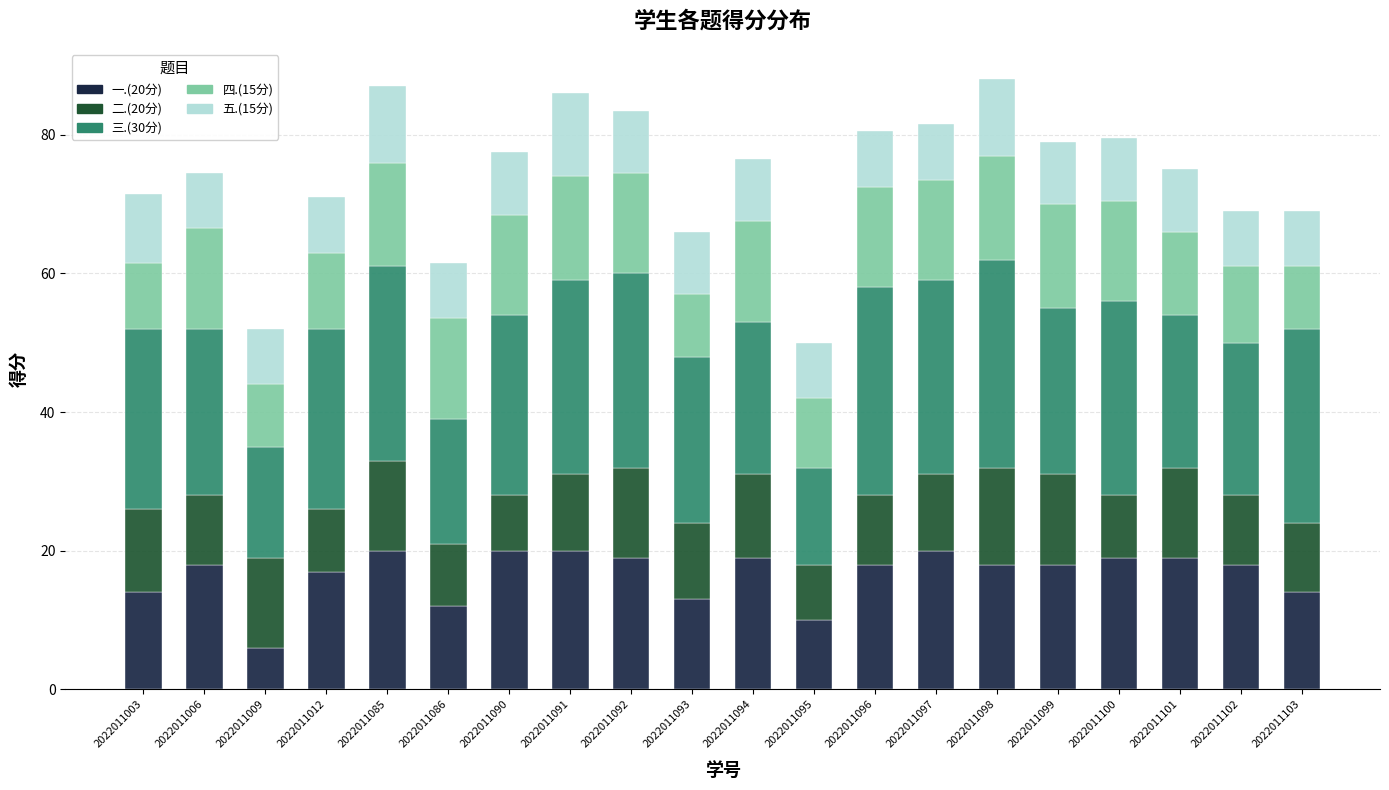

What is the lowest value of the 一.(20分) series?

6.0